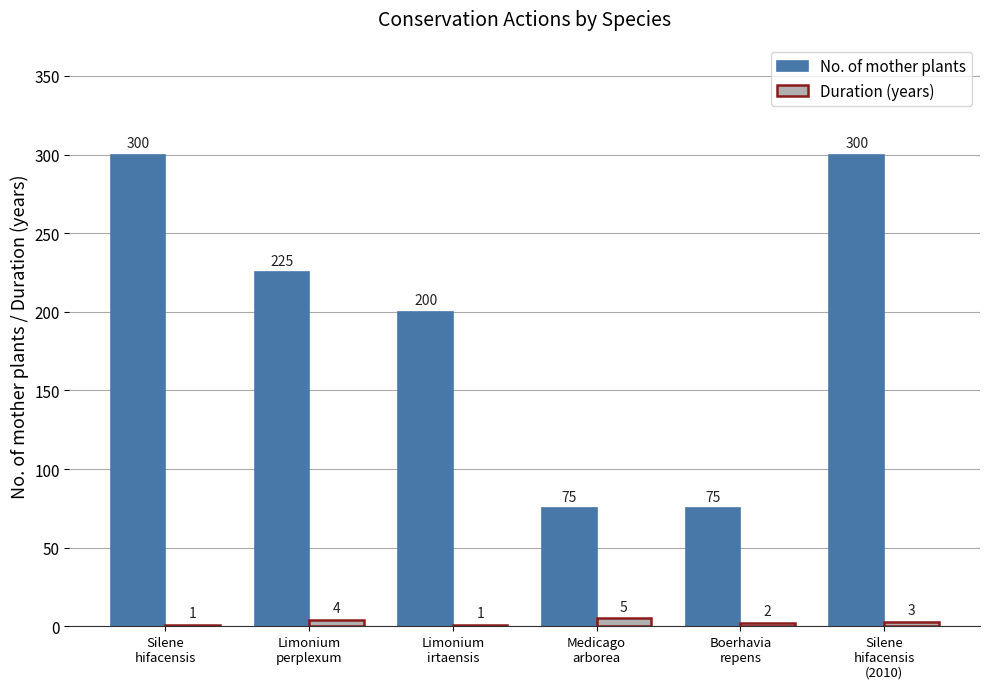

True or false: No. of mother plants has a value of 300 at Silene
hifacensis.

True